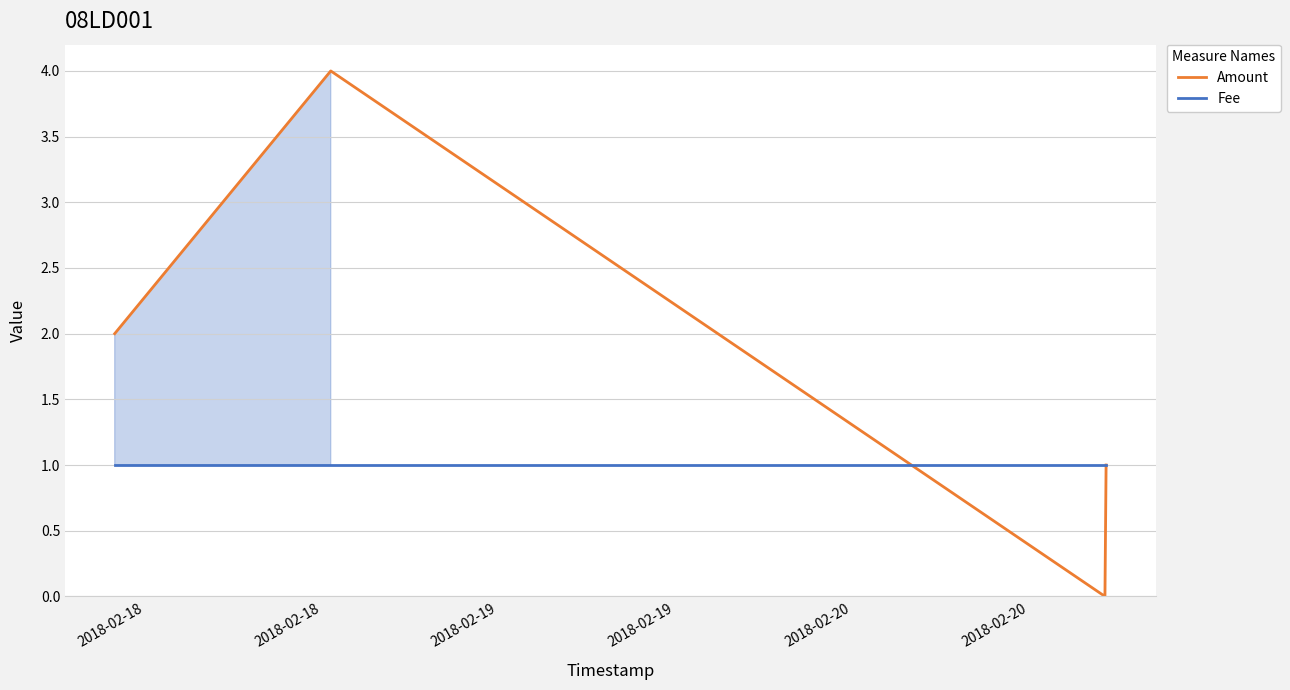

How many values in Amount are above zero?

3